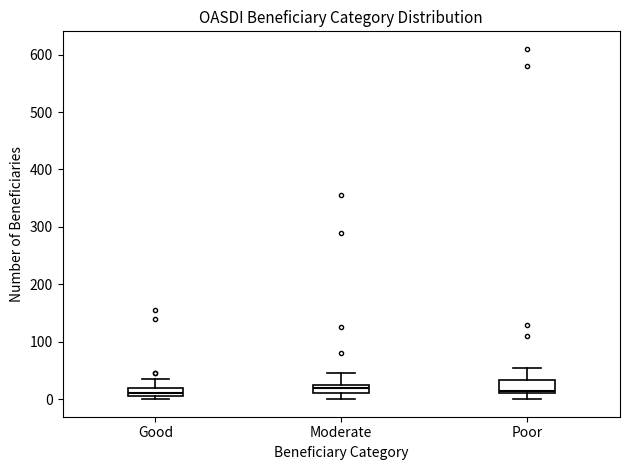

Where does the upper whisker of the box for Good end on the y-axis? The values are not printed on the chart, so give them approximately, as read against the axis.

40